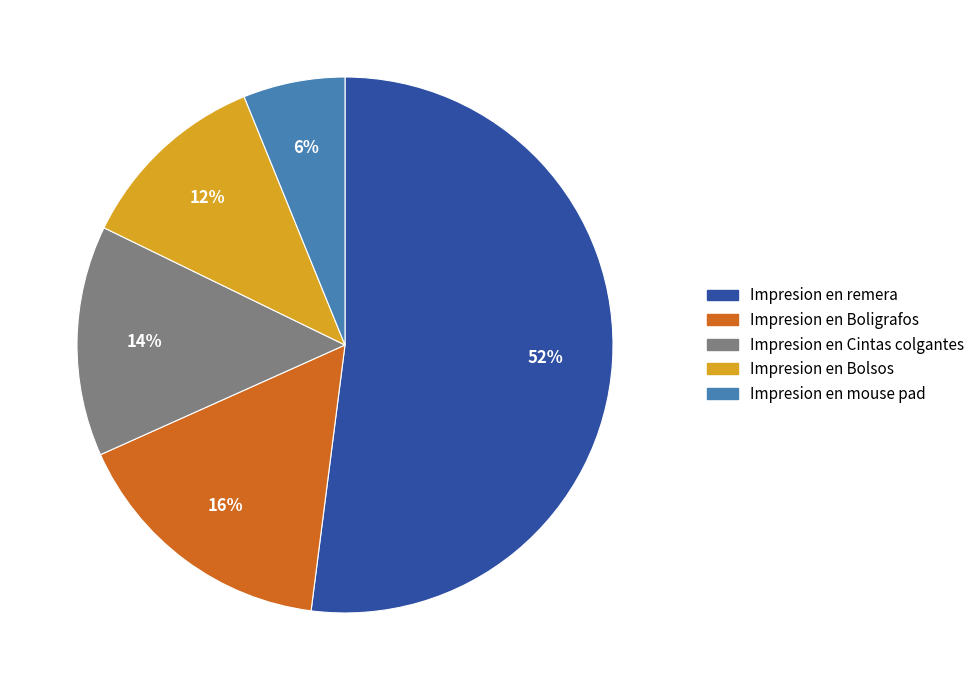

Is it true that Impresion en Bolsos is 4% of the pie?

False